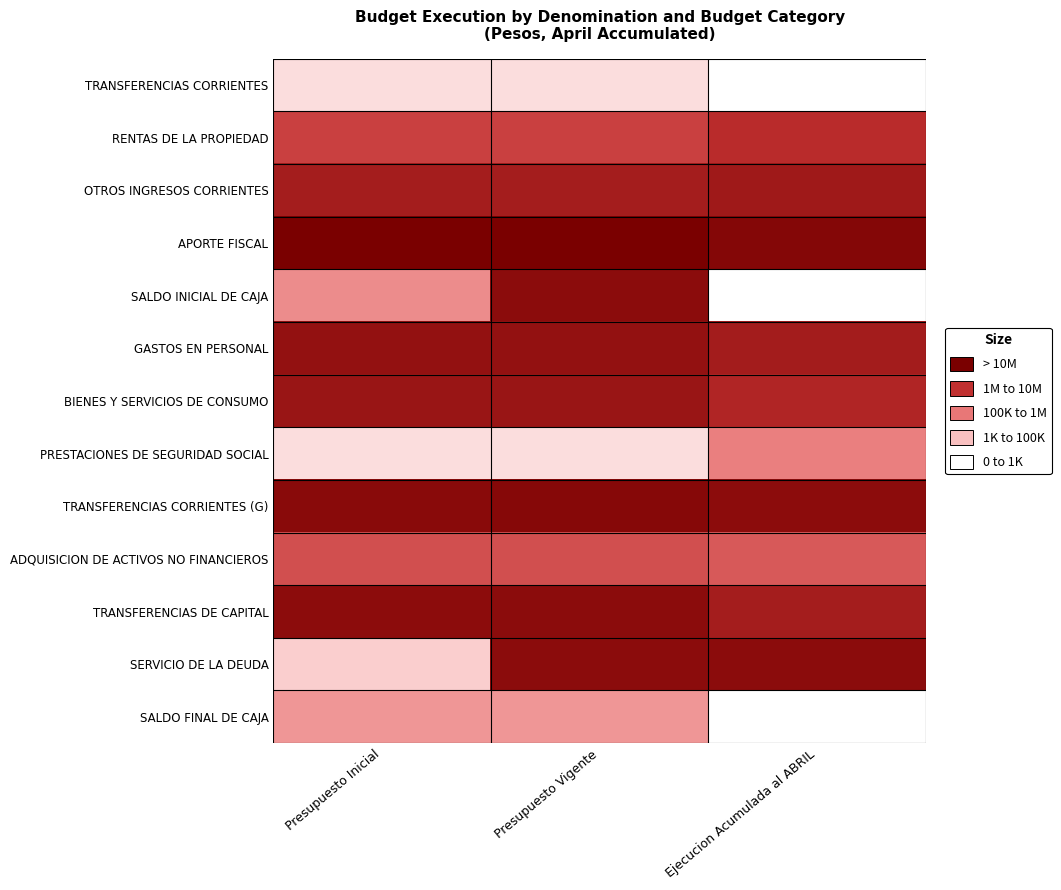

Reading left to right, list all the values displayed in this chart.

TRANSFERENCIAS CORRIENTES: Presupuesto Inicial=1.0	Presupuesto Vigente=1.0	Ejecucion Acumulada al ABRIL=0.0
RENTAS DE LA PROPIEDAD: Presupuesto Inicial=5.3	Presupuesto Vigente=5.3	Ejecucion Acumulada al ABRIL=5.9
OTROS INGRESOS CORRIENTES: Presupuesto Inicial=6.5	Presupuesto Vigente=6.5	Ejecucion Acumulada al ABRIL=6.7
APORTE FISCAL: Presupuesto Inicial=7.7	Presupuesto Vigente=7.7	Ejecucion Acumulada al ABRIL=7.4
SALDO INICIAL DE CAJA: Presupuesto Inicial=3.3	Presupuesto Vigente=7.2	Ejecucion Acumulada al ABRIL=0.0
GASTOS EN PERSONAL: Presupuesto Inicial=7.0	Presupuesto Vigente=7.0	Ejecucion Acumulada al ABRIL=6.5
BIENES Y SERVICIOS DE CONSUMO: Presupuesto Inicial=6.8	Presupuesto Vigente=6.8	Ejecucion Acumulada al ABRIL=6.2
PRESTACIONES DE SEGURIDAD SOCIAL: Presupuesto Inicial=1.0	Presupuesto Vigente=1.0	Ejecucion Acumulada al ABRIL=3.6
TRANSFERENCIAS CORRIENTES (G): Presupuesto Inicial=7.3	Presupuesto Vigente=7.3	Ejecucion Acumulada al ABRIL=7.2
ADQUISICION DE ACTIVOS NO FINANCIEROS: Presupuesto Inicial=4.9	Presupuesto Vigente=4.9	Ejecucion Acumulada al ABRIL=4.6
TRANSFERENCIAS DE CAPITAL: Presupuesto Inicial=7.2	Presupuesto Vigente=7.2	Ejecucion Acumulada al ABRIL=6.5
SERVICIO DE LA DEUDA: Presupuesto Inicial=1.5	Presupuesto Vigente=7.2	Ejecucion Acumulada al ABRIL=7.2
SALDO FINAL DE CAJA: Presupuesto Inicial=3.0	Presupuesto Vigente=3.0	Ejecucion Acumulada al ABRIL=0.0